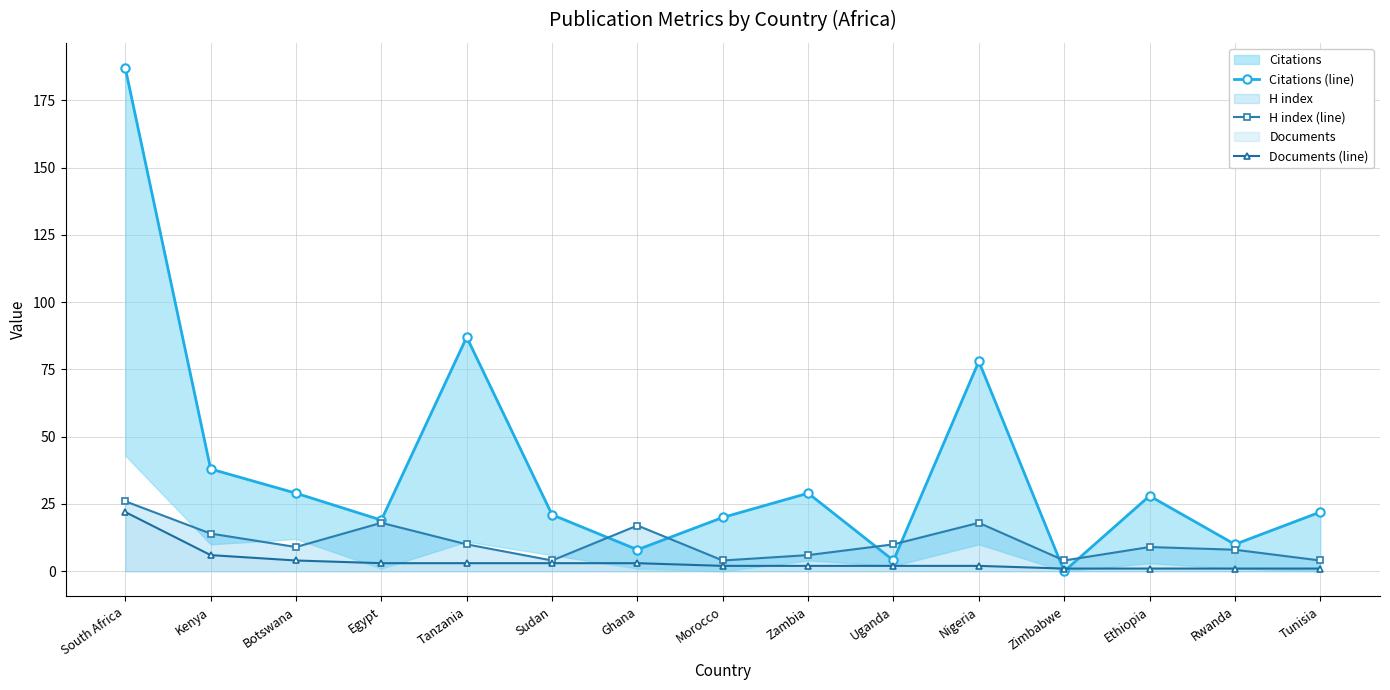

How many intersections are there between Citations (line) and Documents (line)?

2